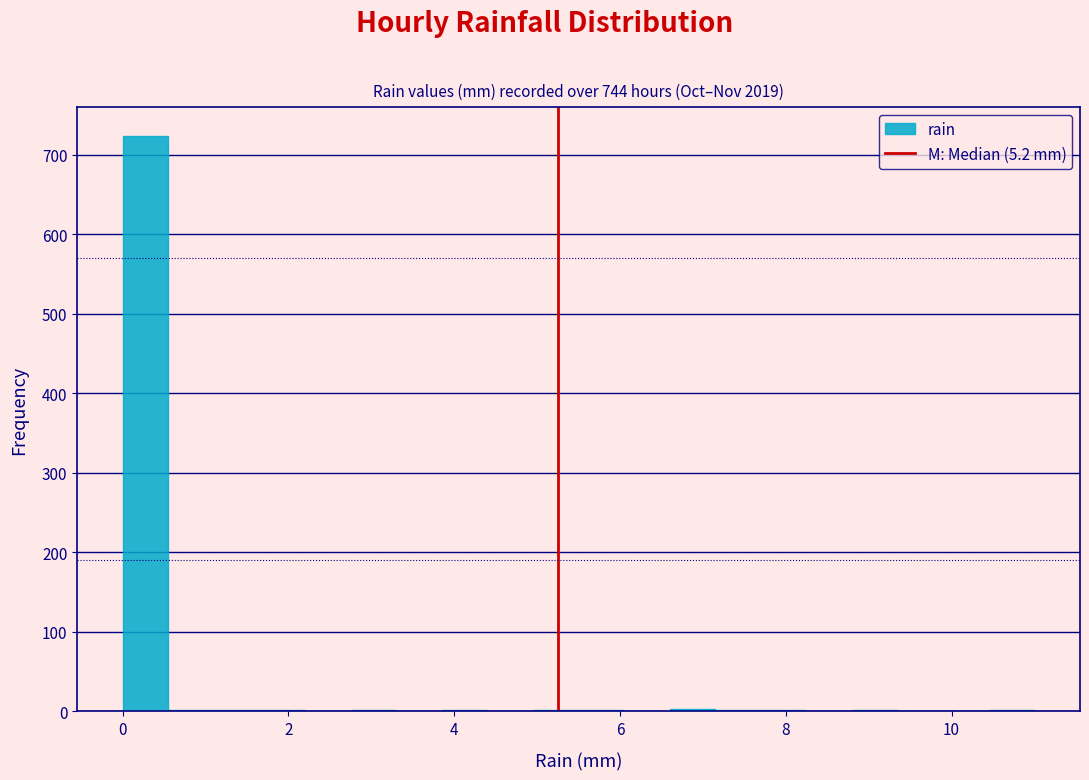

Around what value on the x-axis is the tallest bar? Give the approximate position of its centre, as read against the axis.

0.2